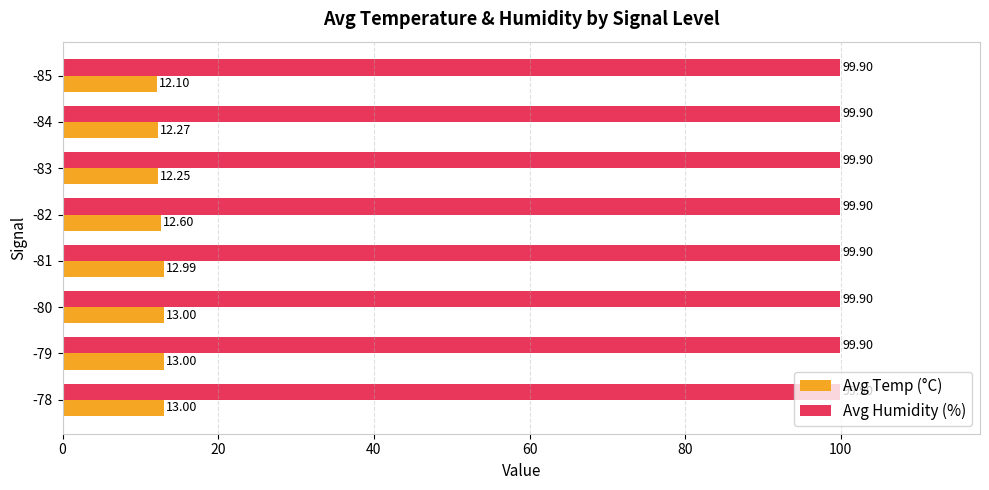

Which series changed the most between -84 and -82?

Avg Temp (°C)